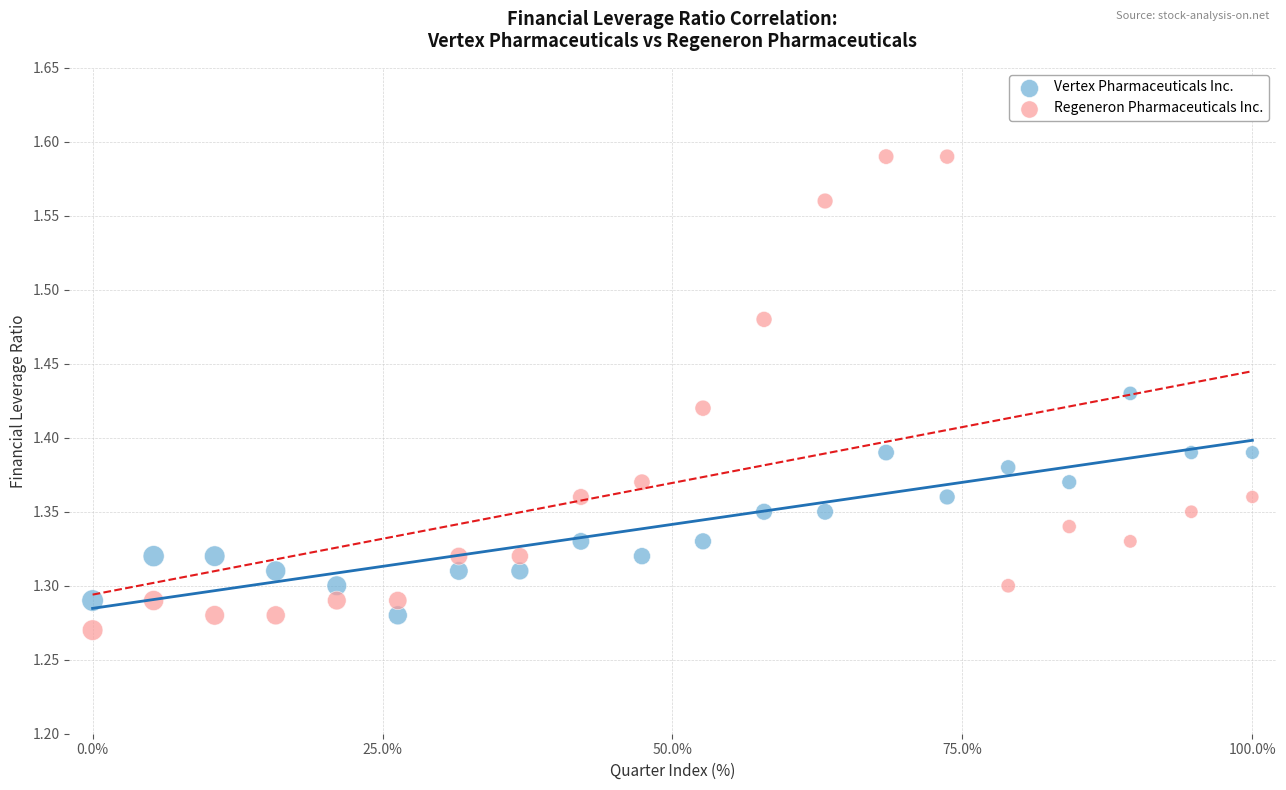

Across all data points, what is the range of X values (max minus min)?

100.0